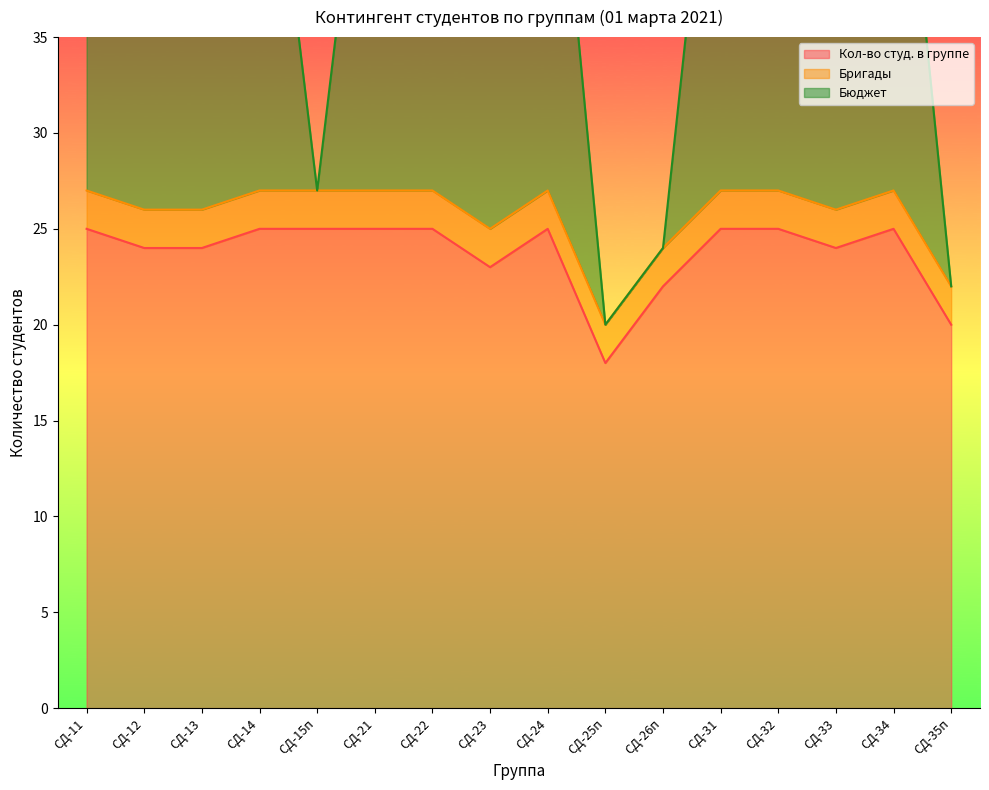

What is the label of the 11th point from the right?

СД-21